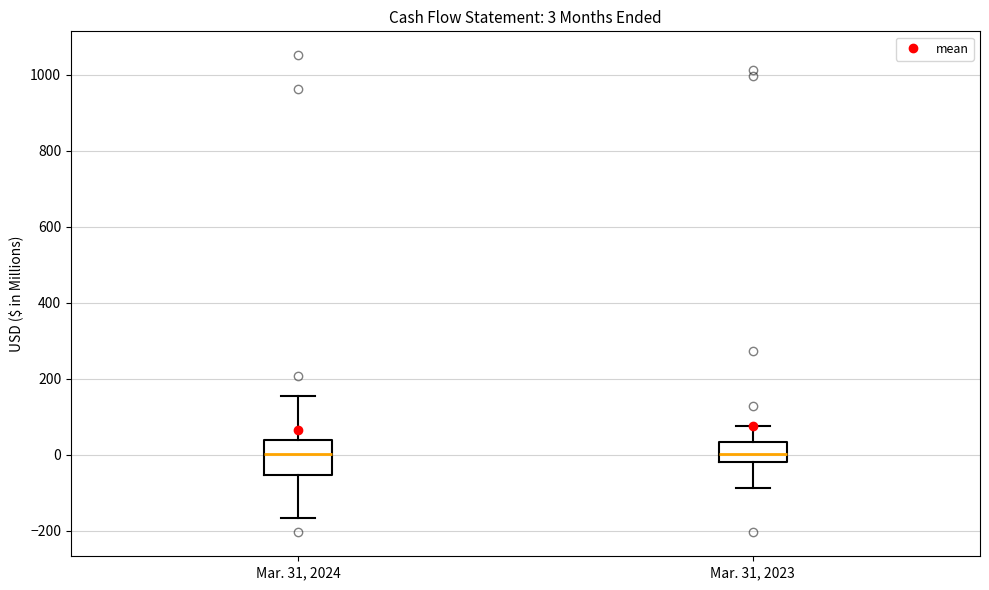

Which box is the tallest, from its lower edge to its upper edge?

Mar. 31, 2024